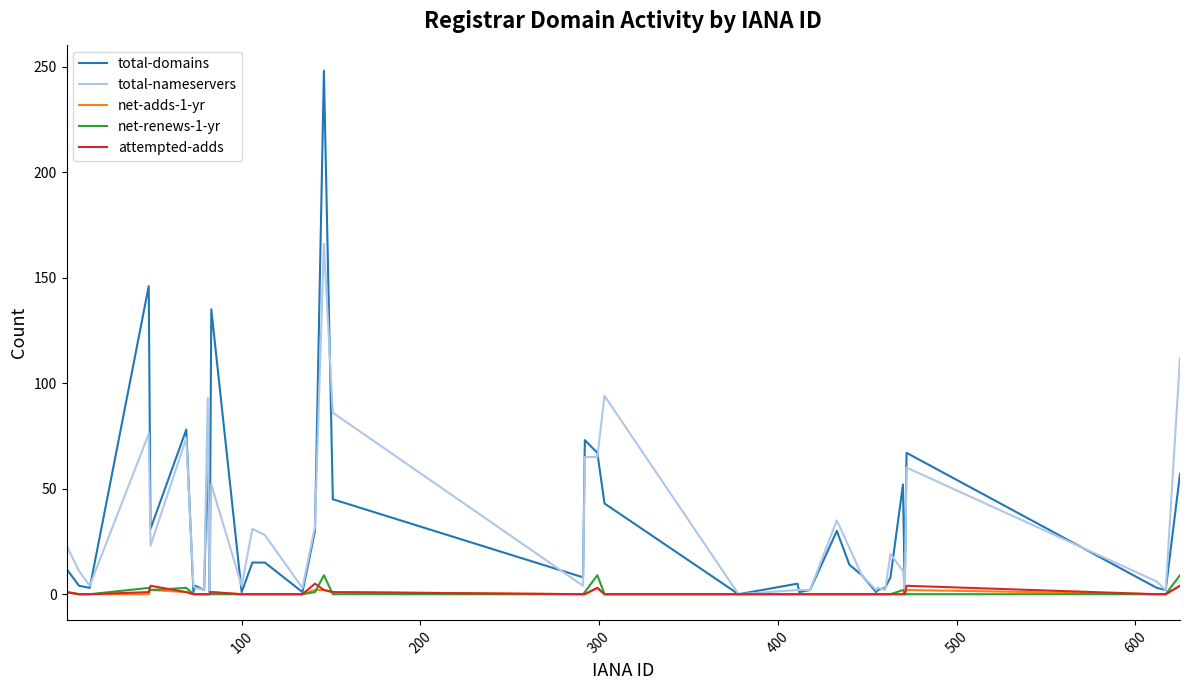

How many lines are shown in the chart?

5